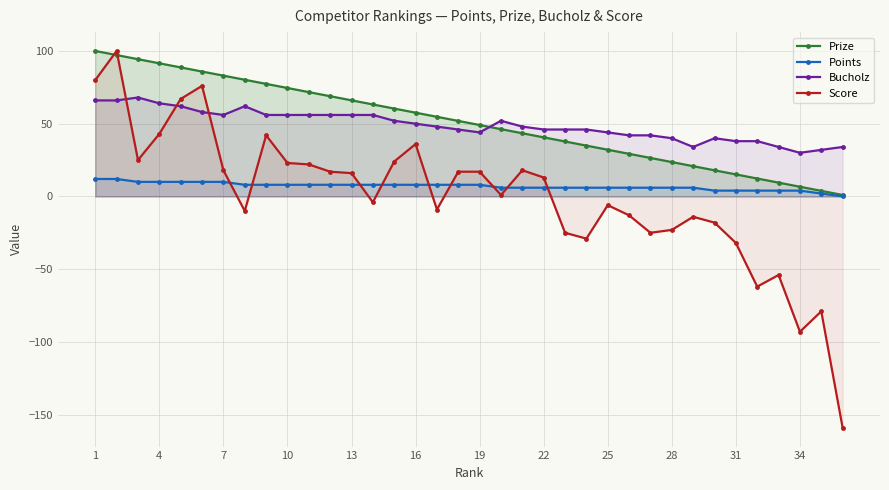

The value of Prize at 13 is 109.4. True or false?

False